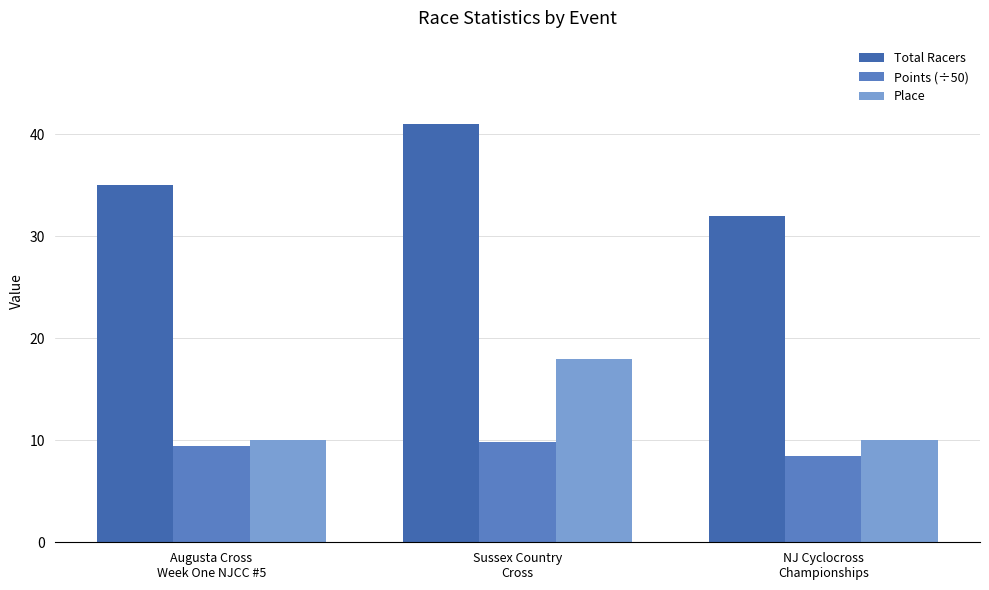

Which series has the widest spread of values?

Total Racers